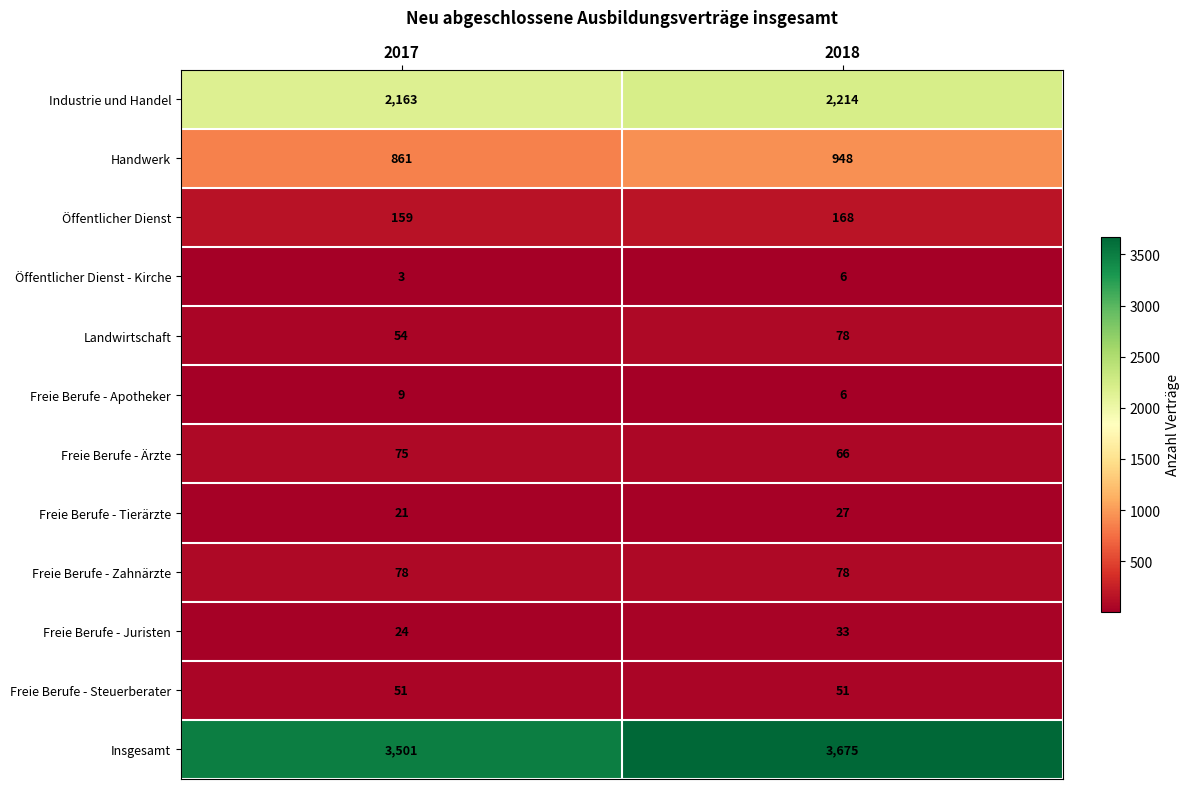

At how many categories does at least one series exceed 706?

2